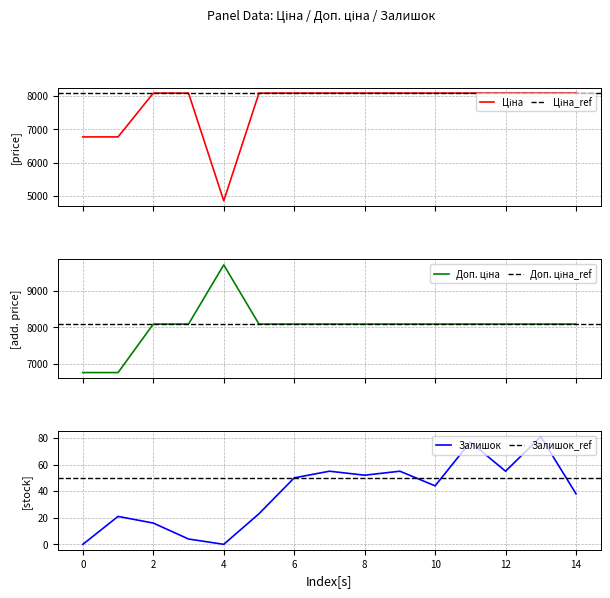

The value of Залишок at 12 is 28. True or false?

False